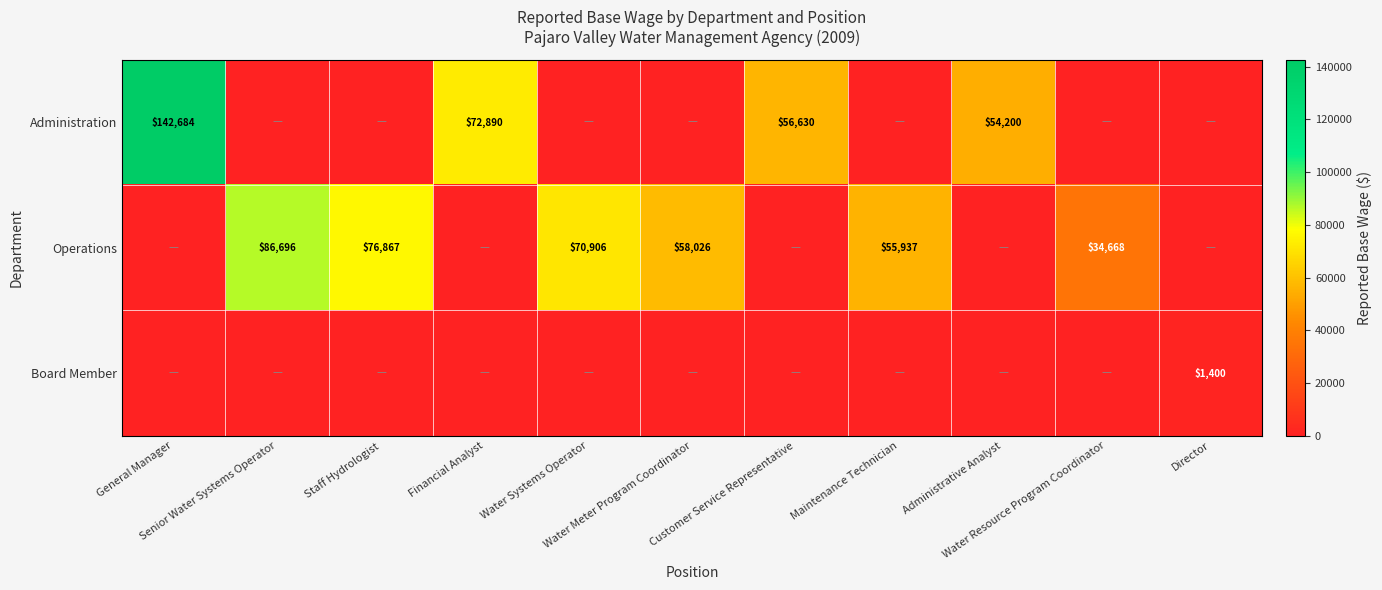

Rank the categories by Administration value from lowest to highest.

Senior Water Systems Operator, Staff Hydrologist, Water Systems Operator, Water Meter Program Coordinator, Maintenance Technician, Water Resource Program Coordinator, Director, Administrative Analyst, Customer Service Representative, Financial Analyst, General Manager